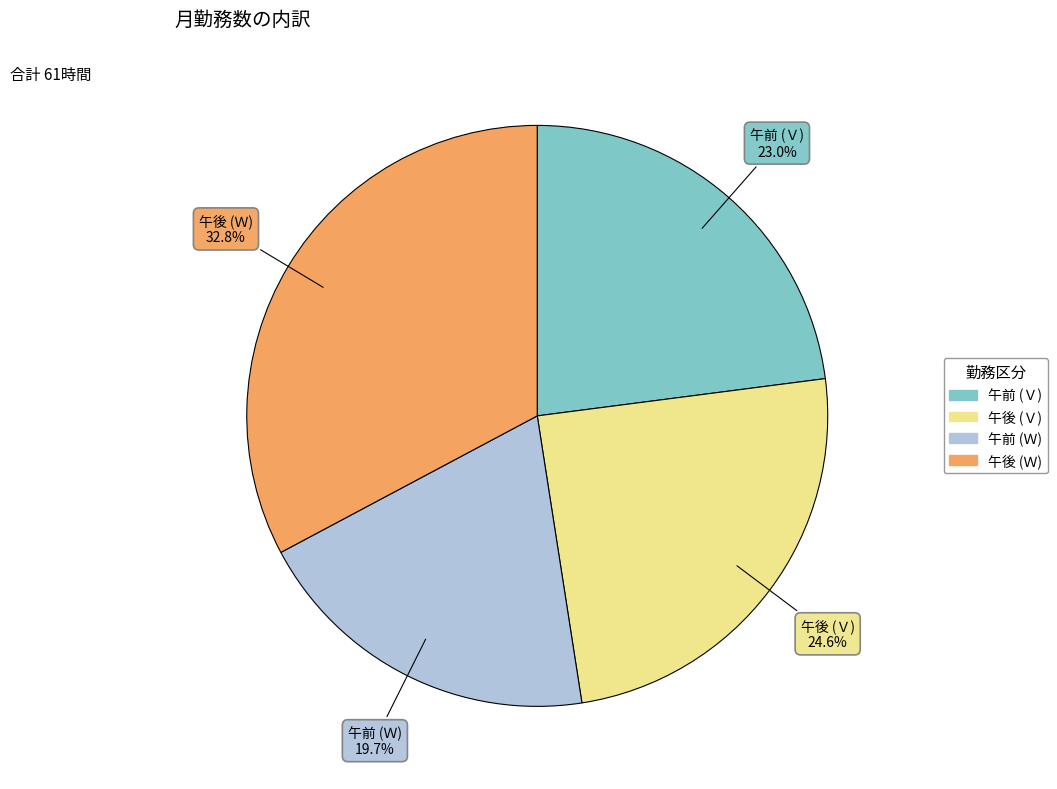

To the nearest percent, what is the difference between the 午後 (Ｖ) and 午後 (Ｗ) slice percentages?

8%